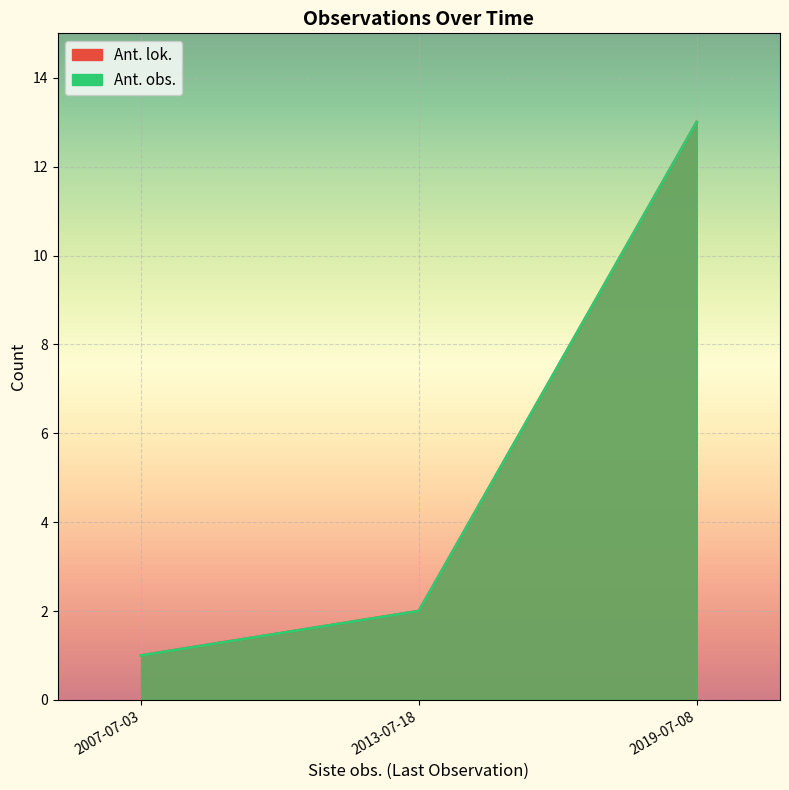

What is the sum of all Ant. lok. line values?

16